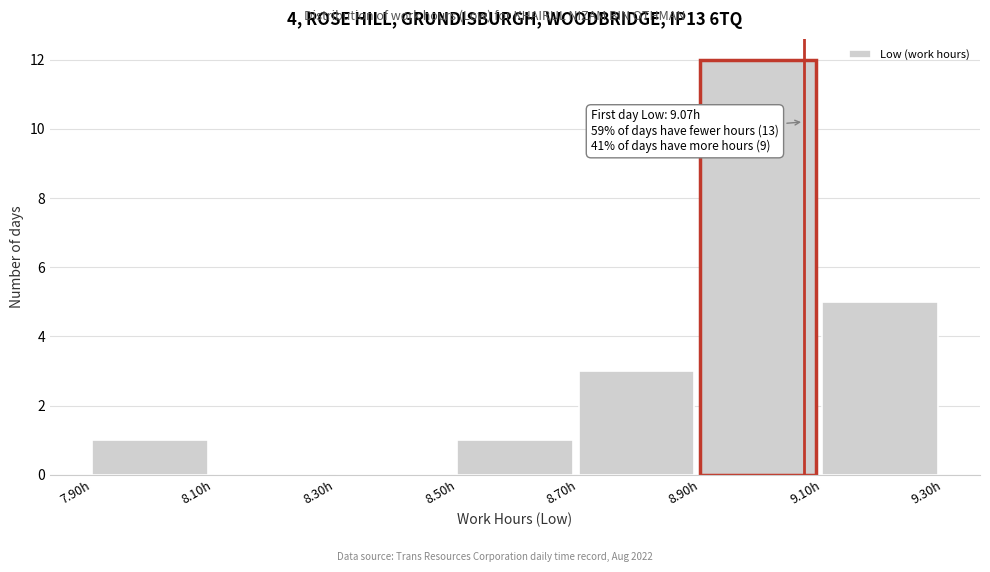

Which range on the x-axis has the tallest bar?

8.9 to 9.1